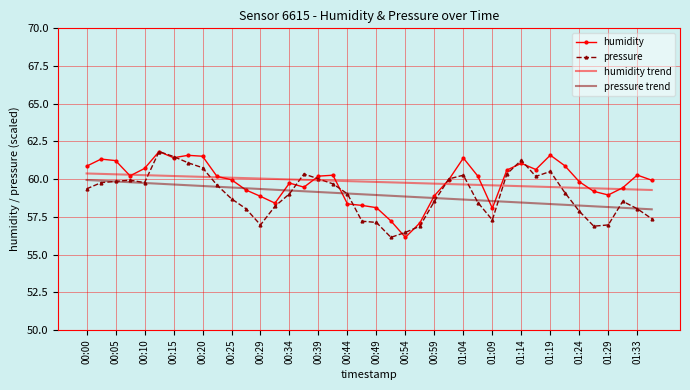

True or false: pressure trend and humidity trend cross at least once.

False